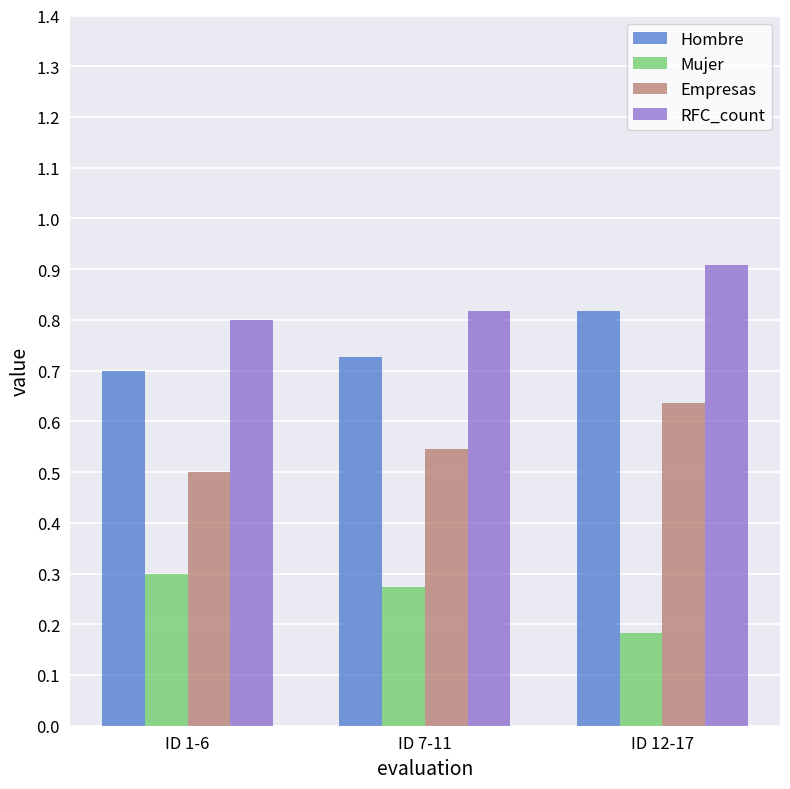

Is it true that Hombre equals 0.8 at ID 12-17?

True